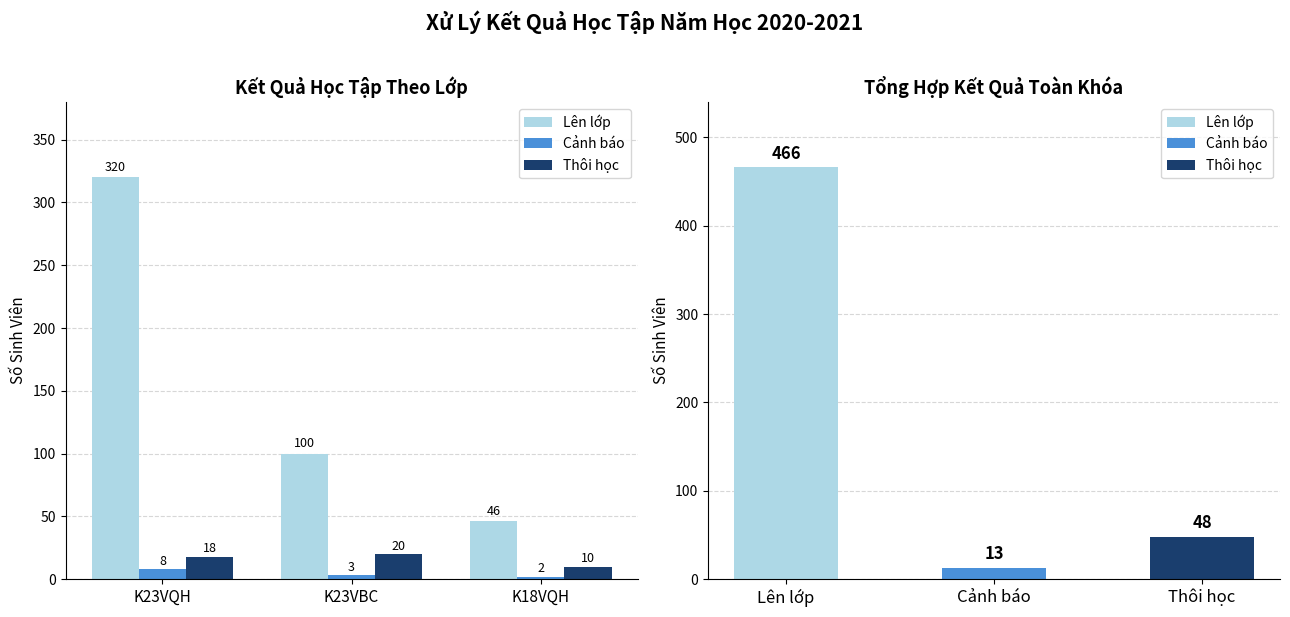

What is the label of the 1st bar from the right?

K18VQH